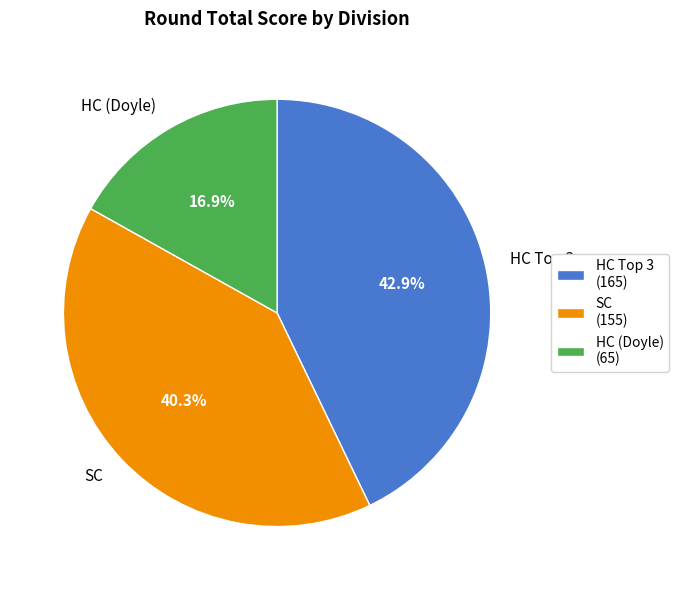

Do HC (Doyle) and SC together represent more than half of the pie?

Yes